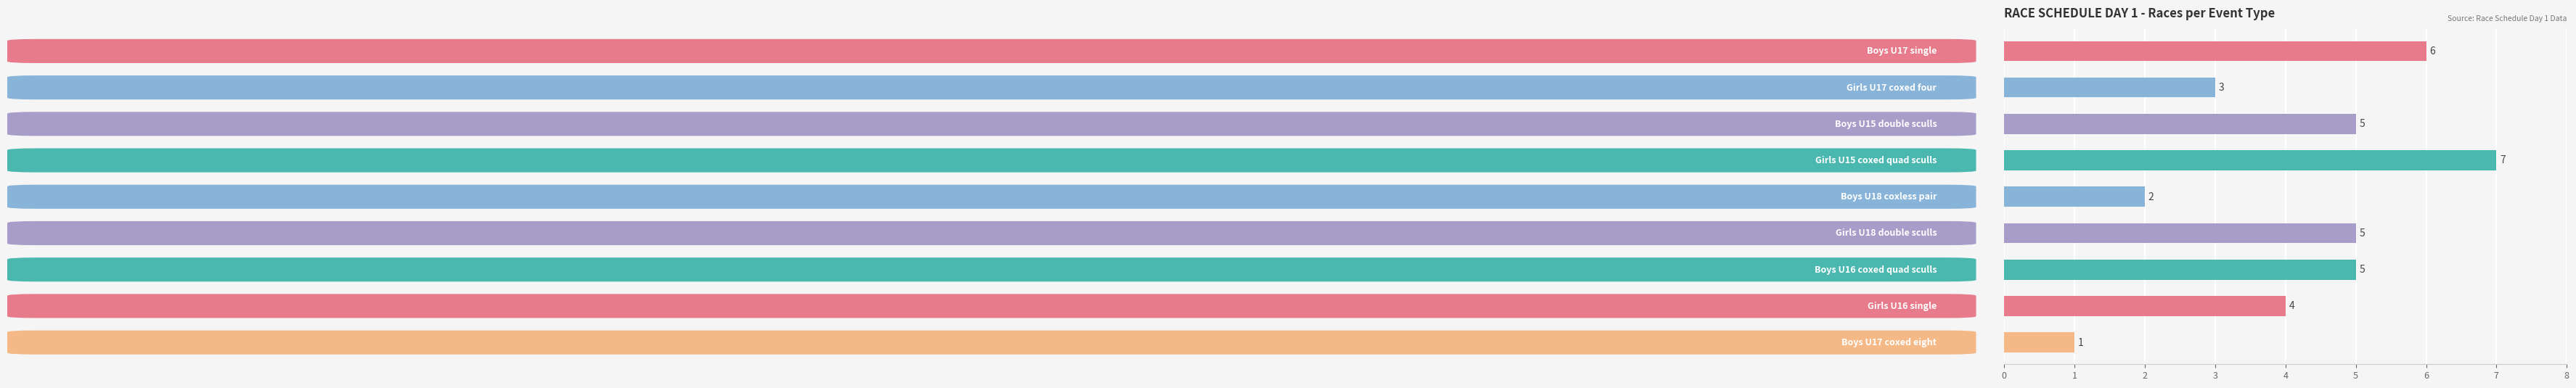

Count the values in the range 3 to 5.

5